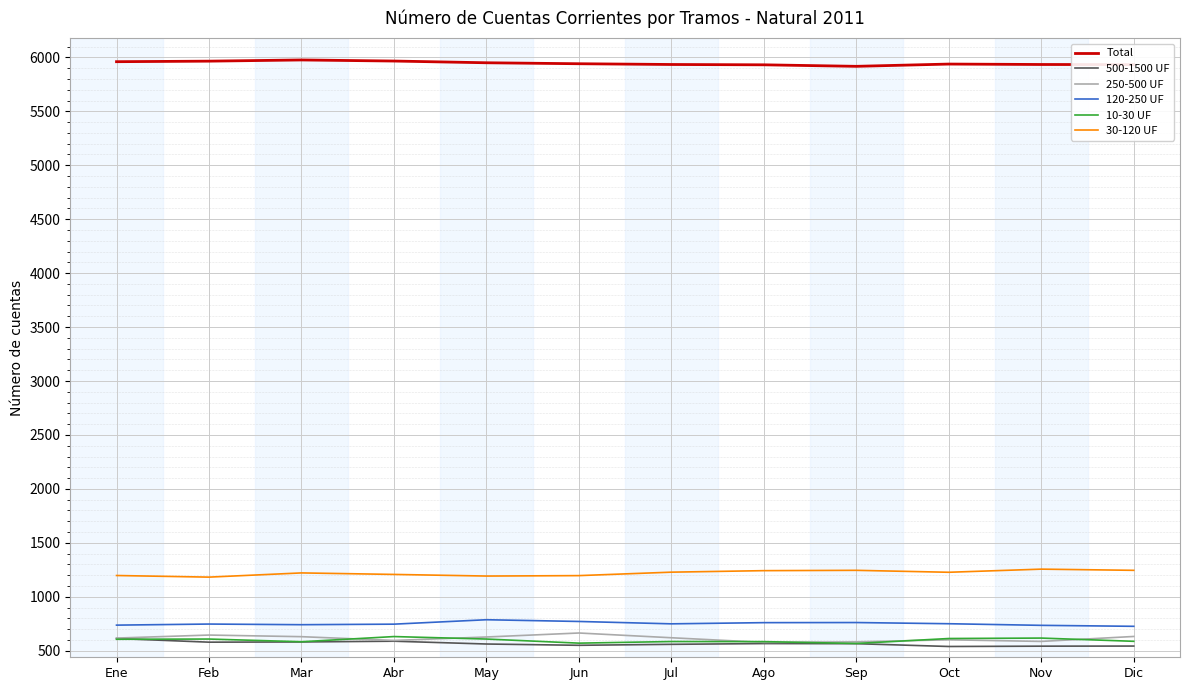

Where does the Total series first go above 5941?

Ene